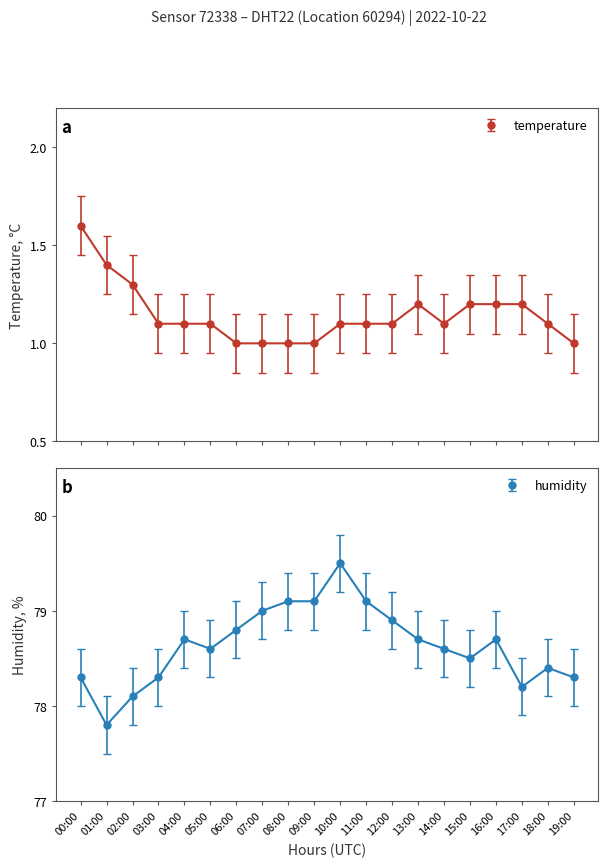

What is the value of the temperature point at the 8th from the left?

1.0